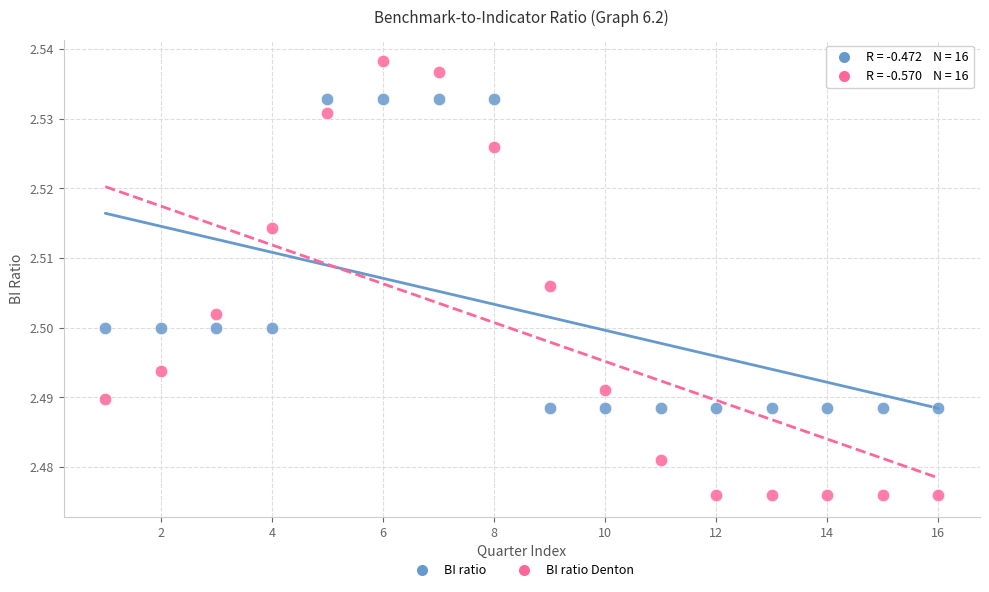

Which series contains the highest Y value?

BI ratio Denton